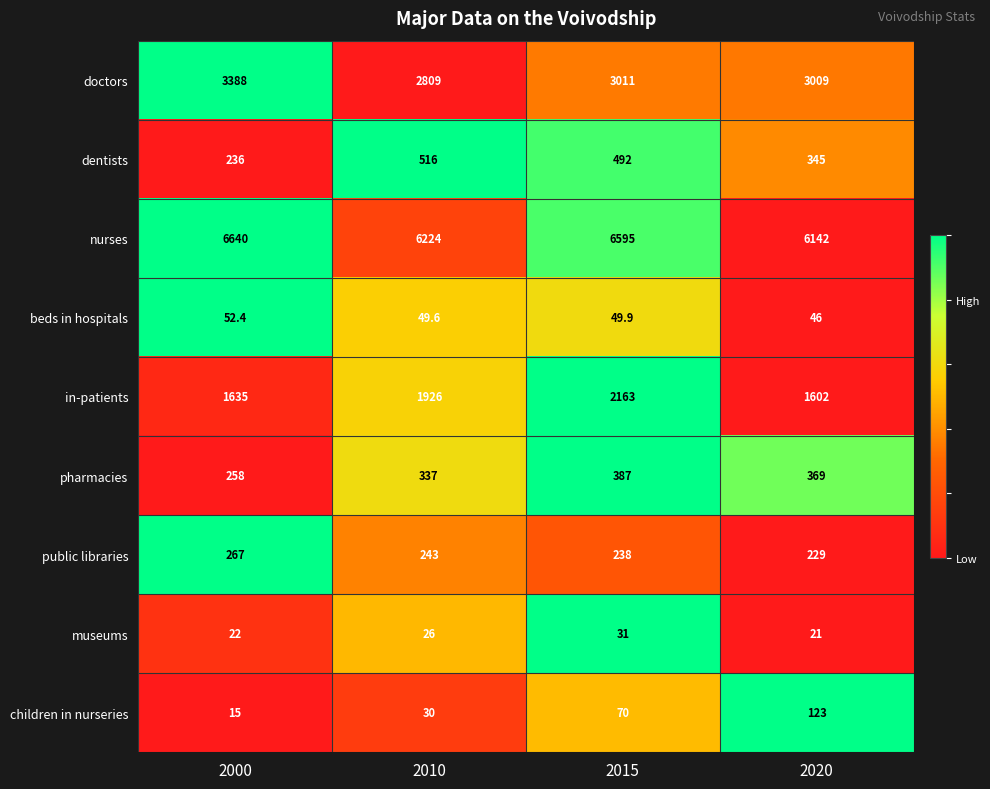

What is the difference between the highest and lowest values at 2015?

6564.0